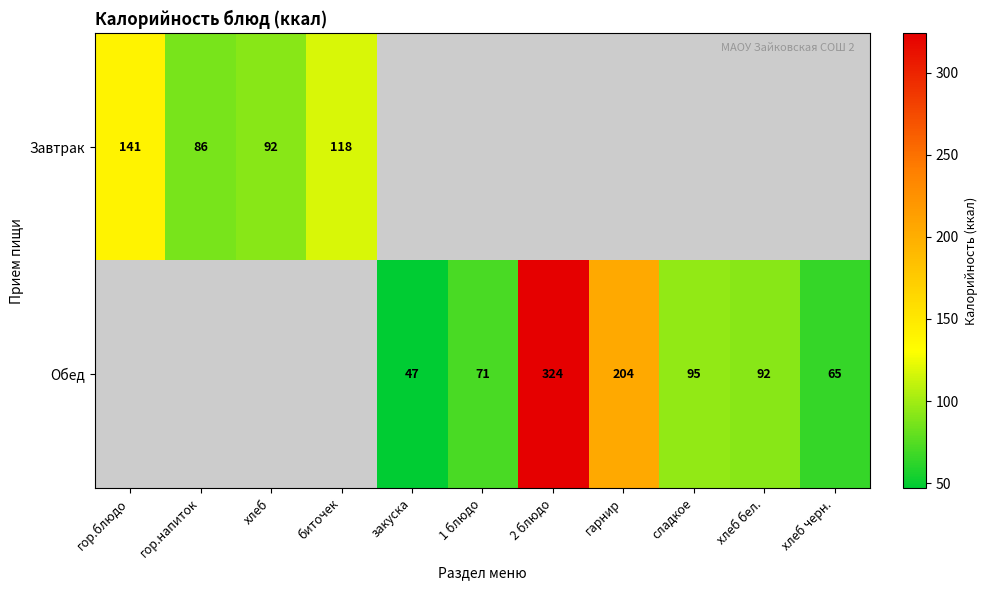

Is it true that Обед equals 65 at хлеб черн.?

True